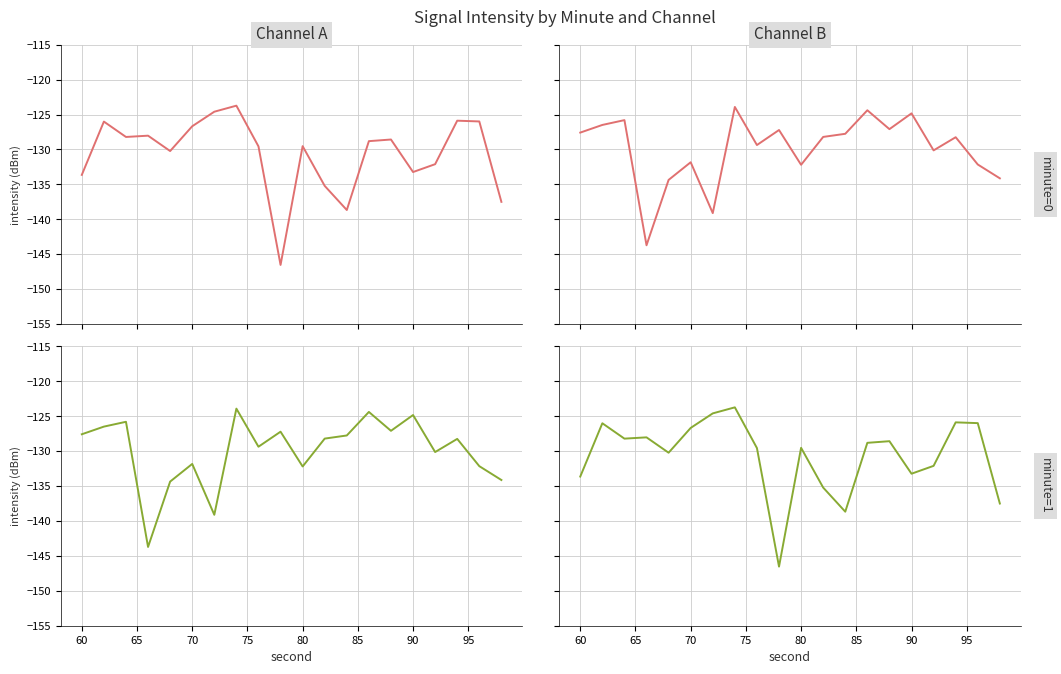

What is the difference between the maximum and second lowest values?

14.9